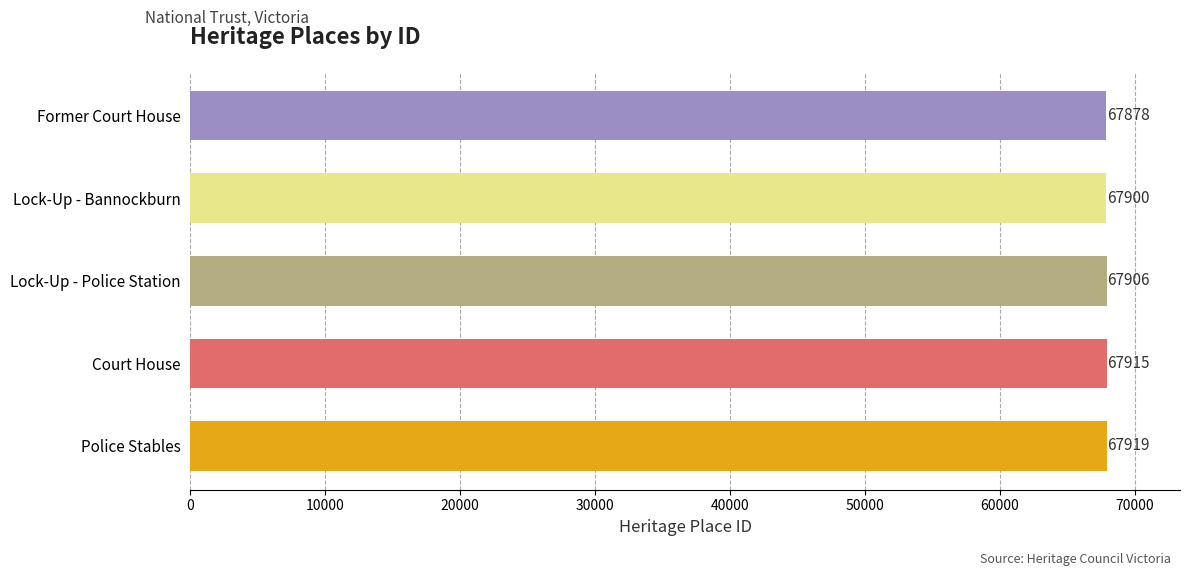

Where is the data nearest to the value 67898?

Lock-Up - Bannockburn